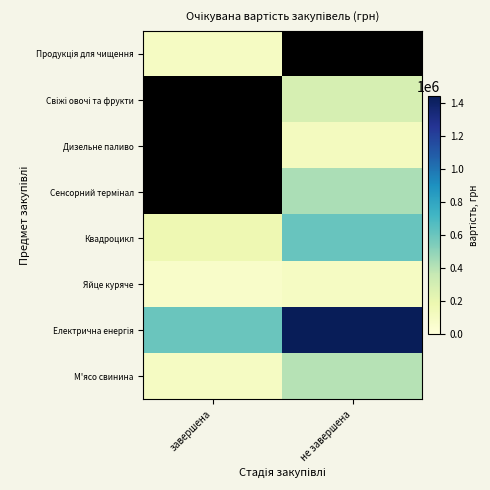

What is the approximate value of Яйце куряче at не завершена?

100368.0